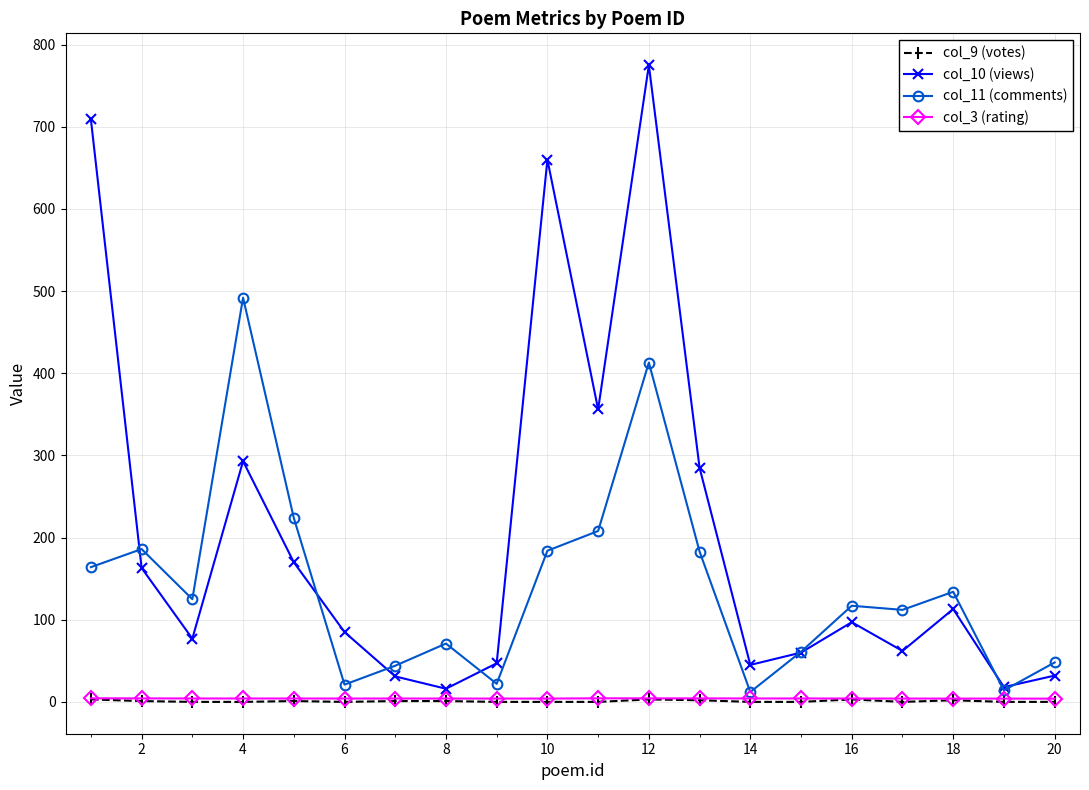

True or false: col_3 (rating) and col_11 (comments) intersect in this chart.

False